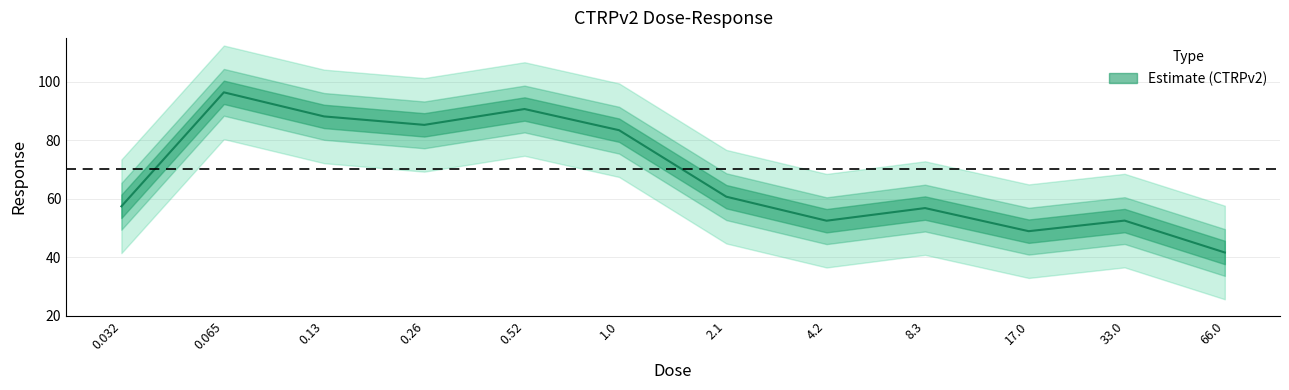

Is it true that the value at 66.0 is 41.6?

True